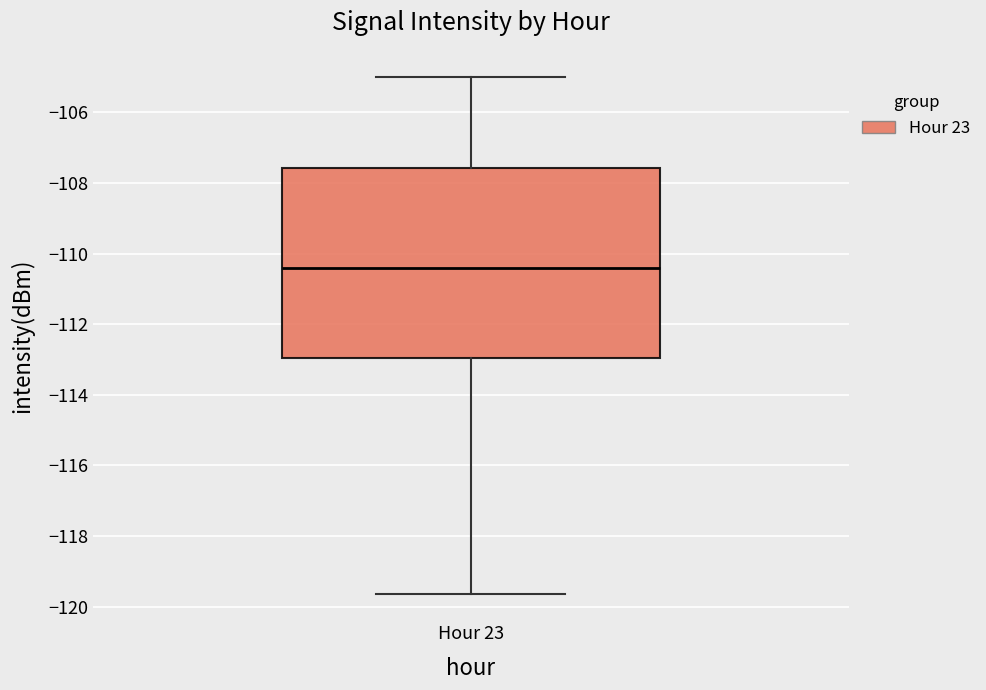

Transcribe this box plot: give where the median line is, the range the box spans, and where the two whiskers end, as read against the y-axis. The values are not printed on the chart, so give them approximately, as read against the axis.

median -110.4, box -113.0 to -107.6, whiskers -119.6 to -105.0